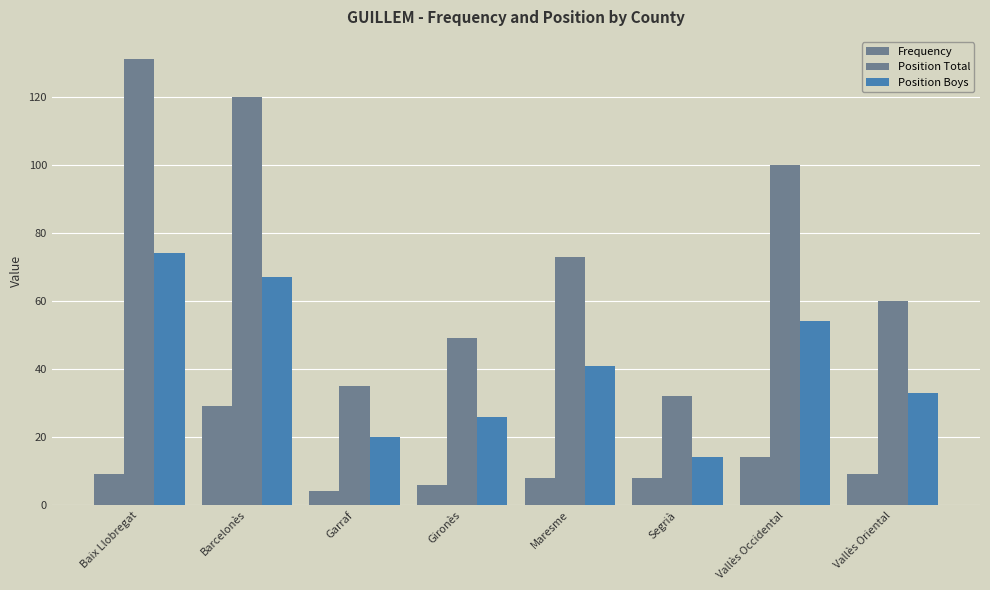

What is the sum of the Position Boys values at Gironès and Vallès Oriental?

59